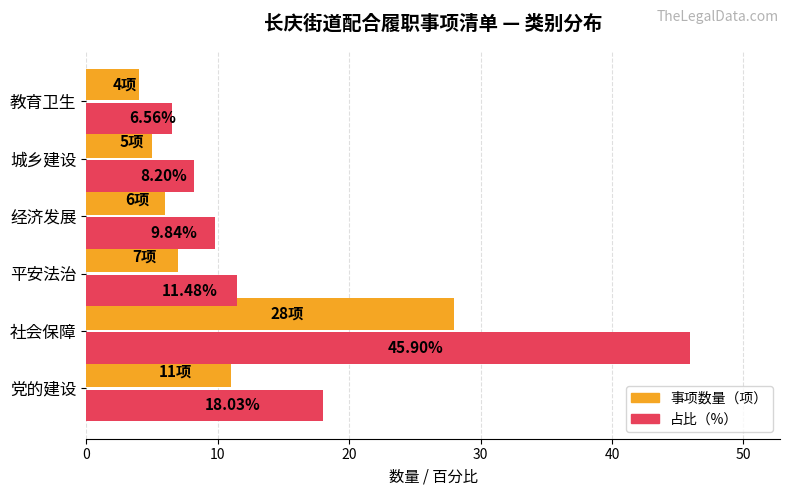

At which category is the sum across all series the highest?

社会保障